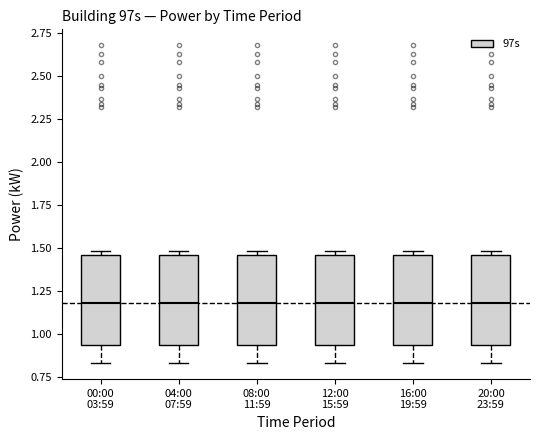

Reading left to right, read every box against the y-axis: the position of its median line, the range the box covers, and the ends of its whiskers. The values are not printed on the chart, so give them approximately, as read against the axis.

00:00 03:59: median 1.20, box 0.95 to 1.45, whiskers 0.85 to 1.50
04:00 07:59: median 1.20, box 0.95 to 1.45, whiskers 0.85 to 1.50
08:00 11:59: median 1.20, box 0.95 to 1.45, whiskers 0.85 to 1.50
12:00 15:59: median 1.20, box 0.95 to 1.45, whiskers 0.85 to 1.50
16:00 19:59: median 1.20, box 0.95 to 1.45, whiskers 0.85 to 1.50
20:00 23:59: median 1.20, box 0.95 to 1.45, whiskers 0.85 to 1.50